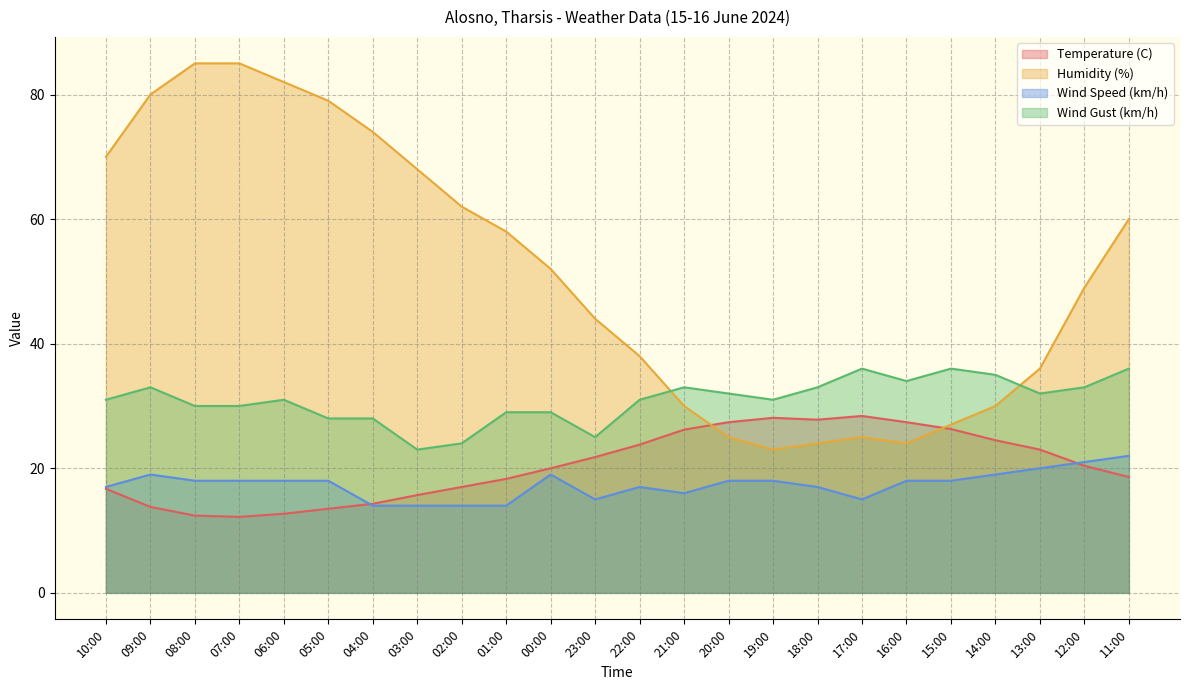

What are all the series names shown in the legend?

Temperature (C), Humidity (%), Wind Speed (km/h), Wind Gust (km/h)